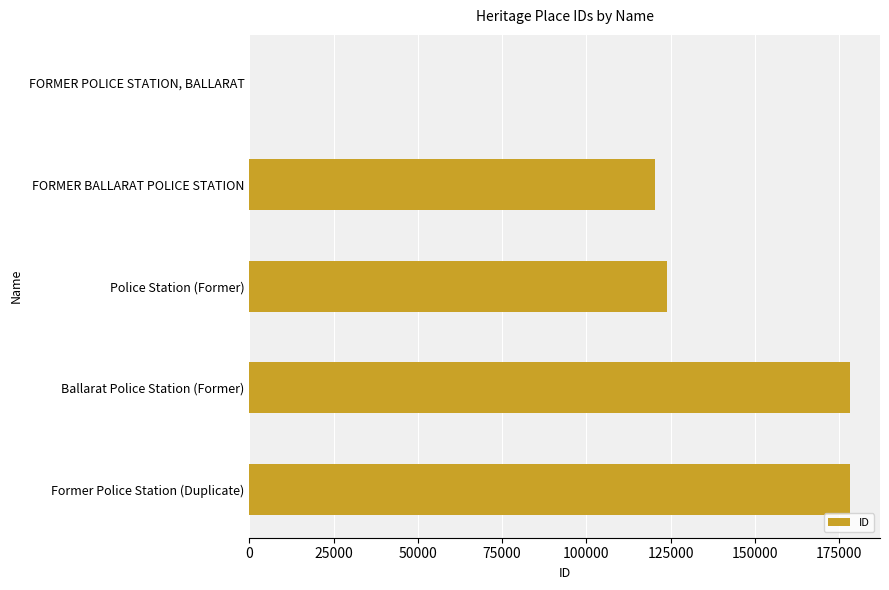

Are the bars grouped side by side (vs. stacked)?

No